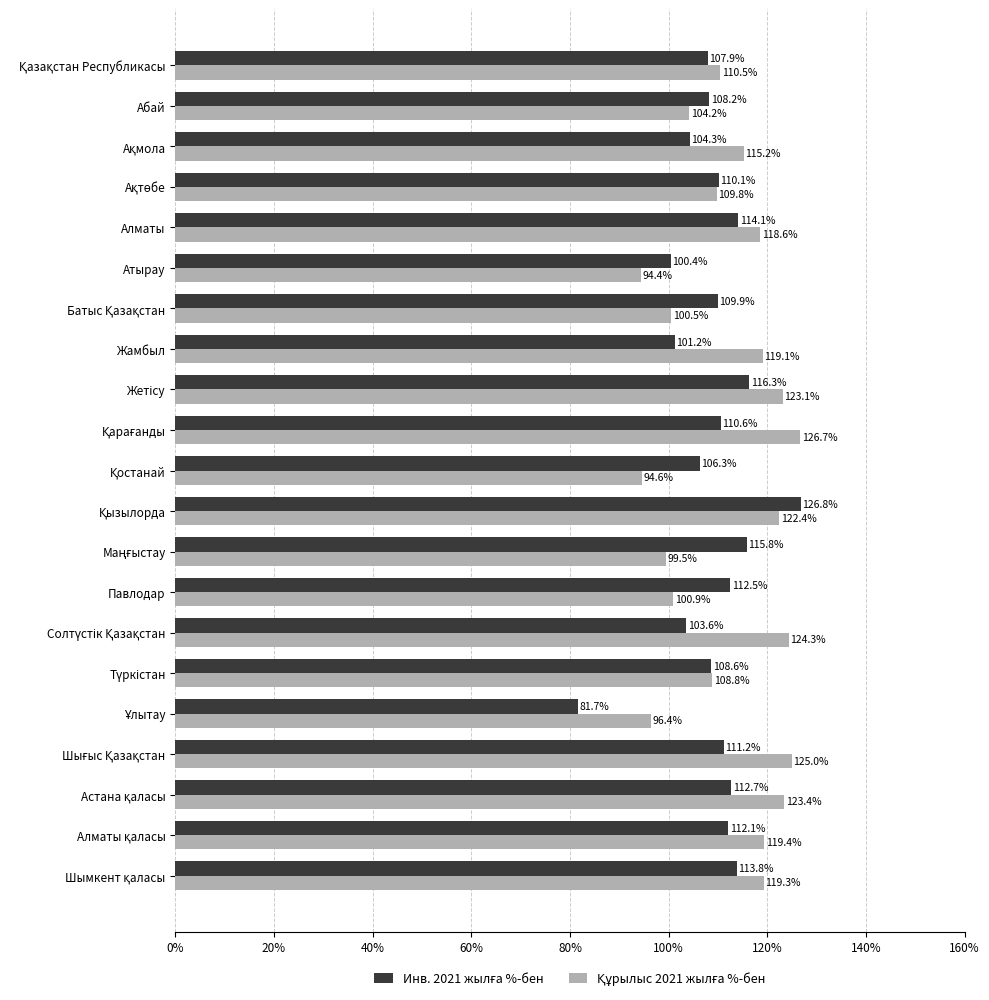

What is the total value across all series at Атырау?

194.8